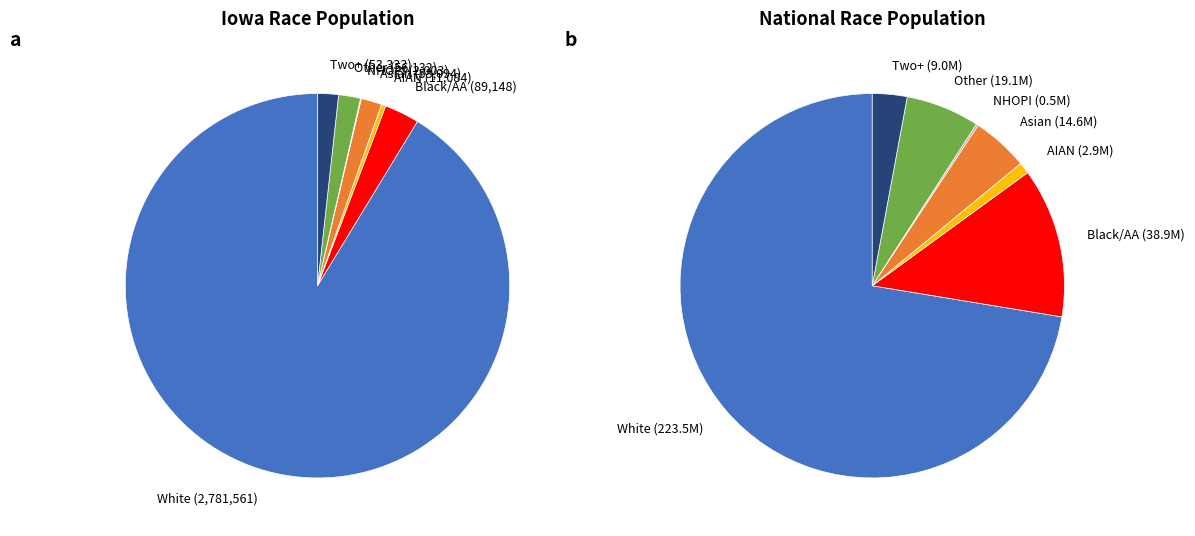

What percentage do American Indian and Alaska Native and Black or African American alone together represent?

3.3%